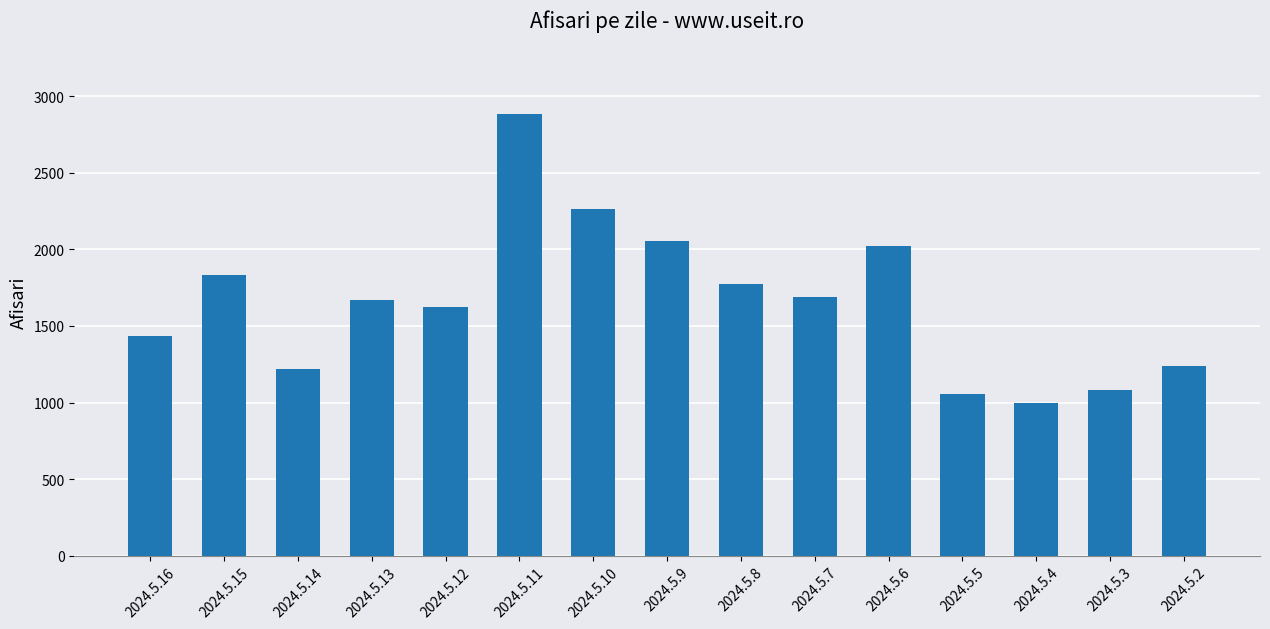

Reading left to right, extract all data points from this chart.

1435	1831	1218	1667	1621	2886	2262	2056	1774	1688	2019	1058	996	1083	1241